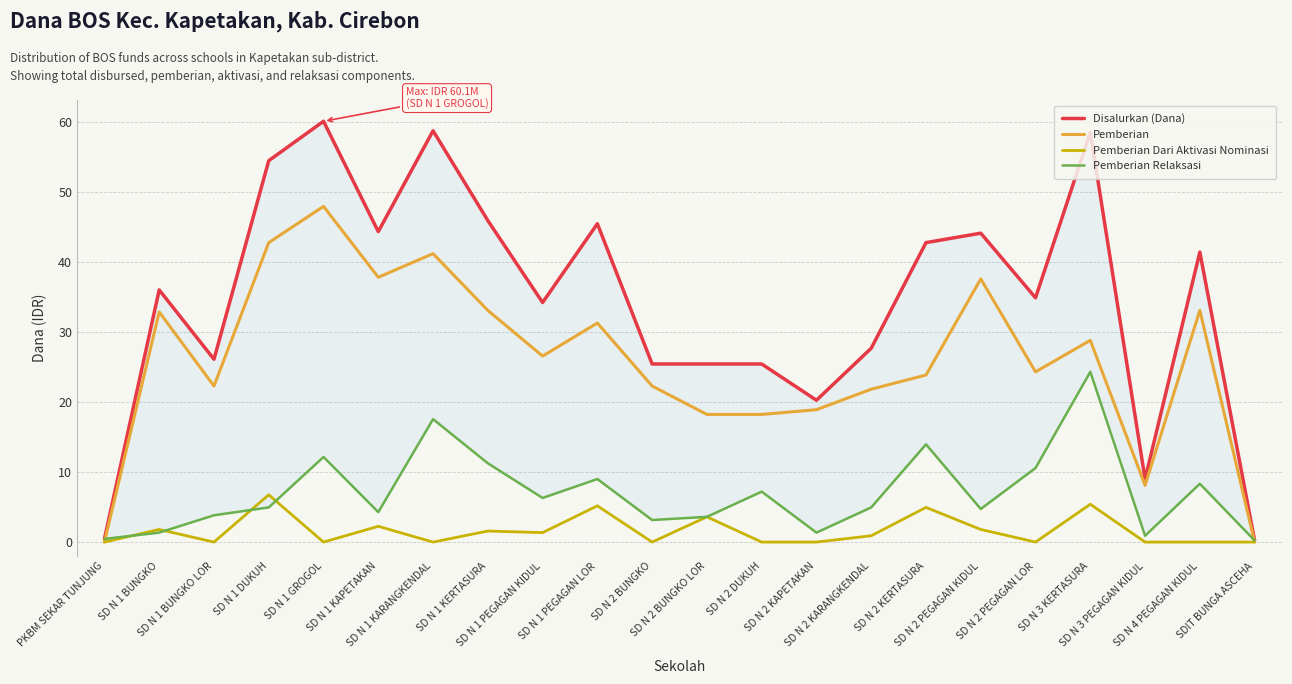

True or false: Disalurkan (Dana) and Pemberian intersect in this chart.

False